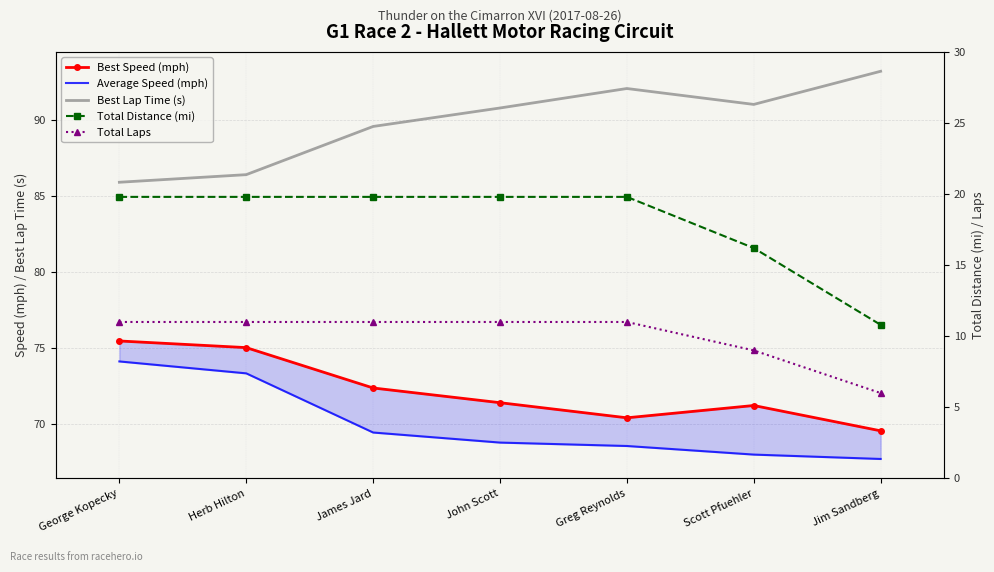

What is the spread (max minus min) of values at James Jard?

78.6